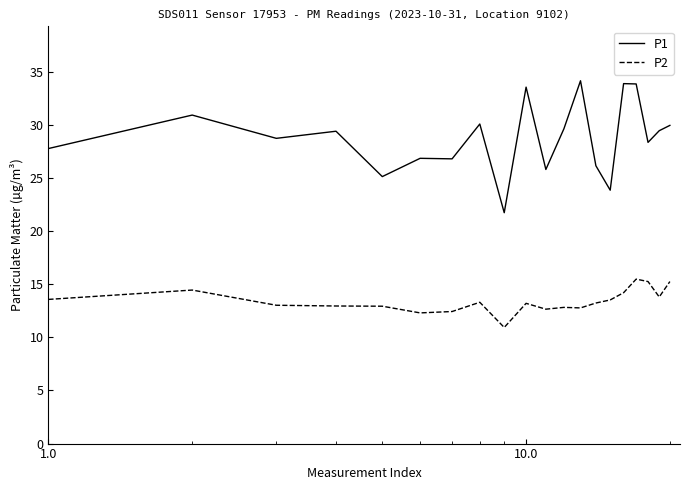

True or false: P2 and P1 intersect in this chart.

False